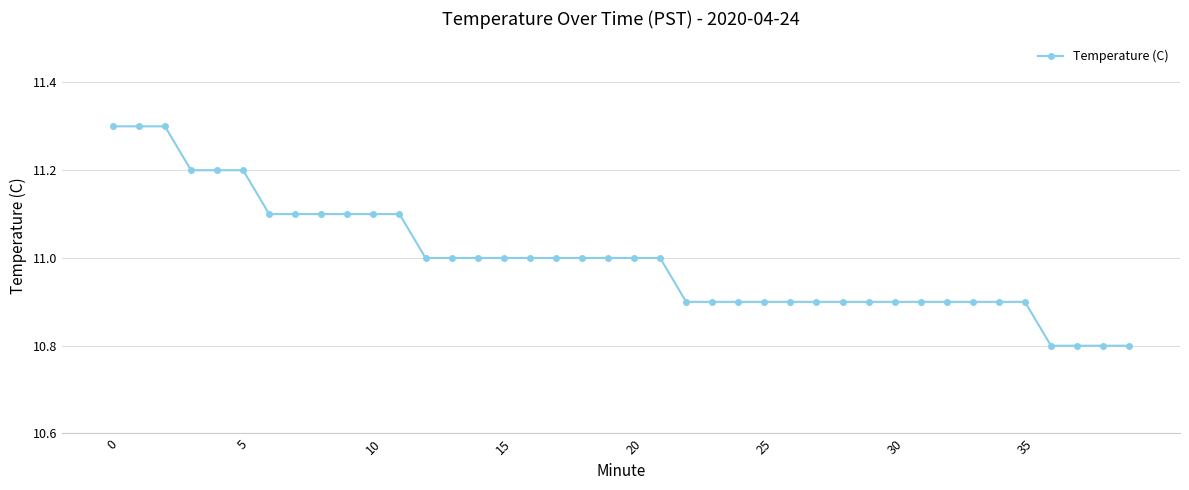

Reading left to right, transcribe all the data shown in this chart.

11.3	11.3	11.3	11.2	11.2	11.2	11.1	11.1	11.1	11.1	11.1	11.1	11.0	11.0	11.0	11.0	11.0	11.0	11.0	11.0	11.0	11.0	10.9	10.9	10.9	10.9	10.9	10.9	10.9	10.9	10.9	10.9	10.9	10.9	10.9	10.9	10.8	10.8	10.8	10.8